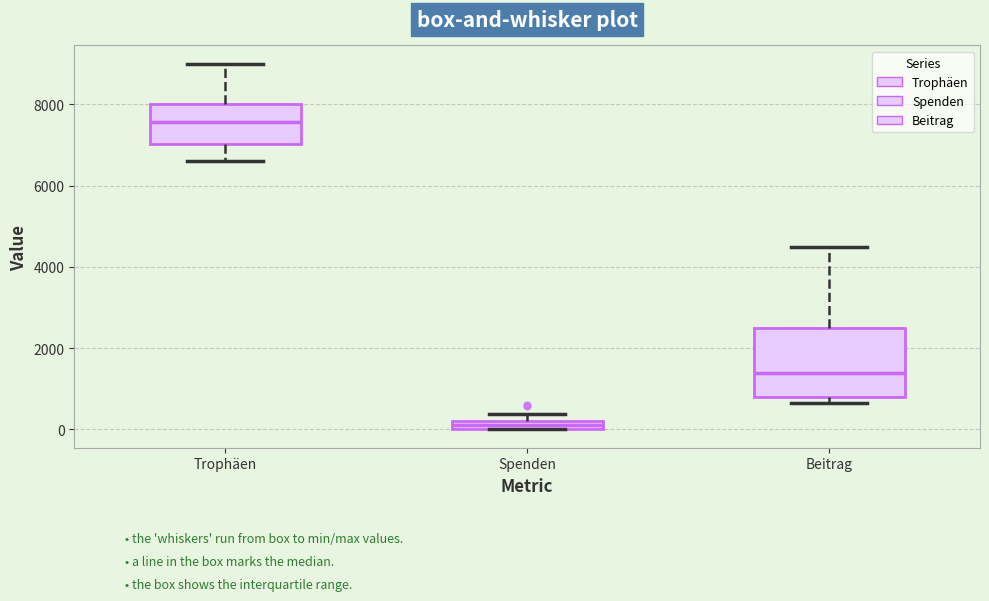

Which box is the tallest, from its lower edge to its upper edge?

Beitrag